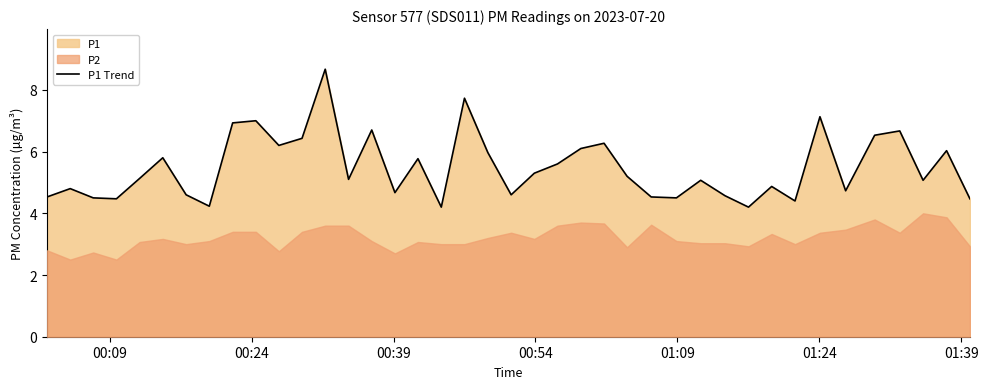

What is the maximum value for P1 Trend?

8.7